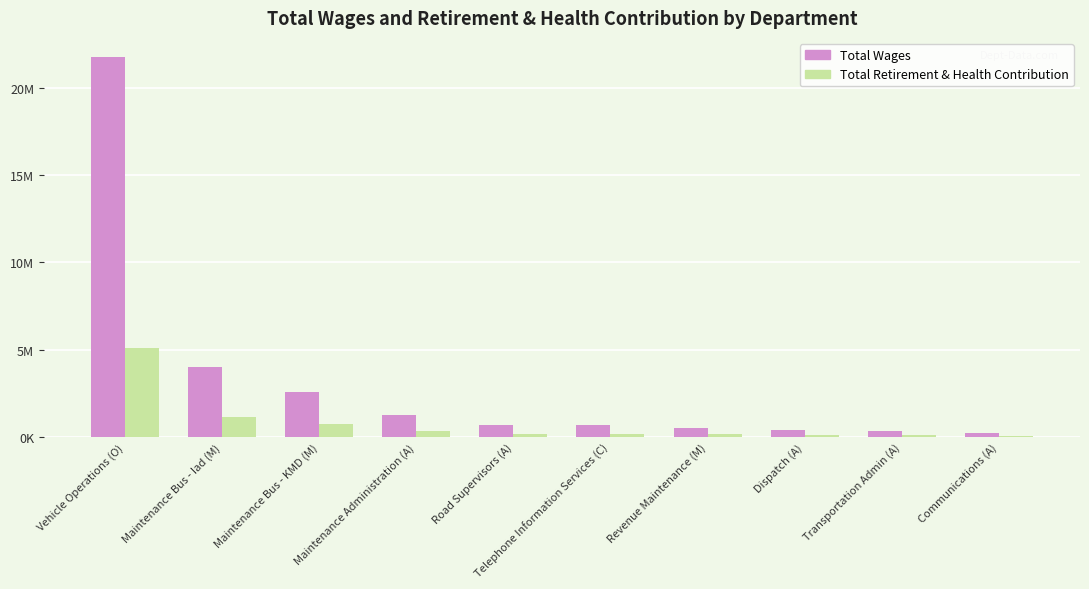

Rank the series at Communications (A) from lowest to highest value.

Total Retirement & Health Contribution, Total Wages